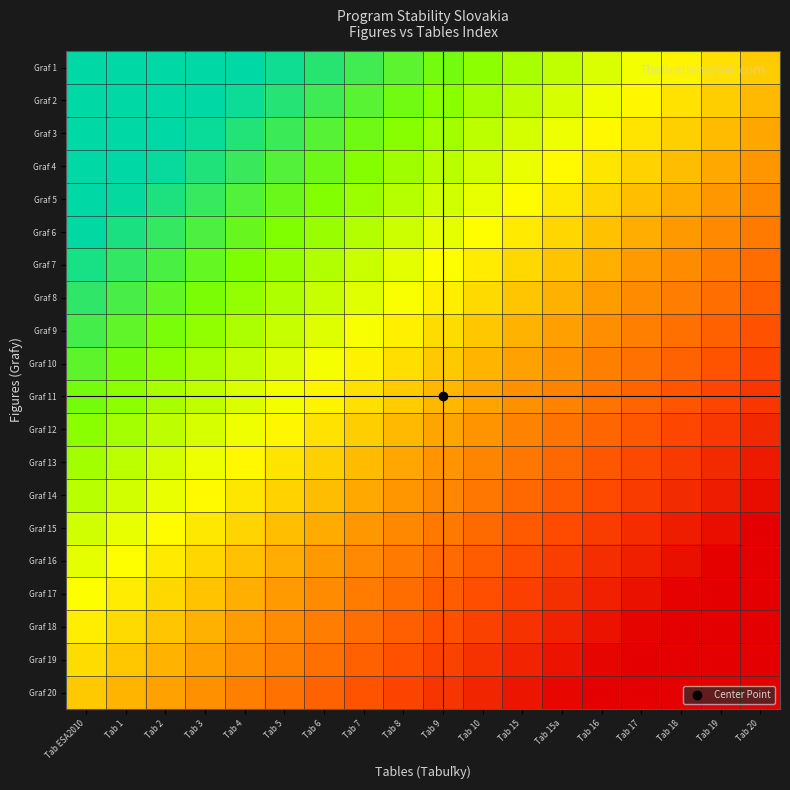

Reading left to right, what are all the values shown in this chart?

Graf 1: Tab ESA2010=0.9	Tab 1=0.9	Tab 2=0.8	Tab 3=0.8	Tab 4=0.7	Tab 5=0.7	Tab 6=0.6	Tab 7=0.6	Tab 8=0.5	Tab 9=0.4	Tab 10=0.4	Tab 15=0.3	Tab 15a=0.3	Tab 16=0.2	Tab 17=0.2	Tab 18=0.1	Tab 19=0.1	Tab 20=0.0
Graf 2: Tab ESA2010=0.9	Tab 1=0.8	Tab 2=0.8	Tab 3=0.7	Tab 4=0.7	Tab 5=0.6	Tab 6=0.6	Tab 7=0.5	Tab 8=0.5	Tab 9=0.4	Tab 10=0.3	Tab 15=0.3	Tab 15a=0.2	Tab 16=0.2	Tab 17=0.1	Tab 18=0.1	Tab 19=0.0	Tab 20=-0.1
Graf 3: Tab ESA2010=0.8	Tab 1=0.8	Tab 2=0.7	Tab 3=0.7	Tab 4=0.6	Tab 5=0.6	Tab 6=0.5	Tab 7=0.5	Tab 8=0.4	Tab 9=0.3	Tab 10=0.3	Tab 15=0.2	Tab 15a=0.2	Tab 16=0.1	Tab 17=0.1	Tab 18=0.0	Tab 19=-0.0	Tab 20=-0.1
Graf 4: Tab ESA2010=0.8	Tab 1=0.7	Tab 2=0.7	Tab 3=0.6	Tab 4=0.6	Tab 5=0.5	Tab 6=0.5	Tab 7=0.4	Tab 8=0.3	Tab 9=0.3	Tab 10=0.2	Tab 15=0.2	Tab 15a=0.1	Tab 16=0.1	Tab 17=0.0	Tab 18=-0.0	Tab 19=-0.1	Tab 20=-0.1
Graf 5: Tab ESA2010=0.7	Tab 1=0.7	Tab 2=0.6	Tab 3=0.6	Tab 4=0.5	Tab 5=0.5	Tab 6=0.4	Tab 7=0.4	Tab 8=0.3	Tab 9=0.2	Tab 10=0.2	Tab 15=0.1	Tab 15a=0.1	Tab 16=0.0	Tab 17=-0.0	Tab 18=-0.1	Tab 19=-0.1	Tab 20=-0.2
Graf 6: Tab ESA2010=0.7	Tab 1=0.6	Tab 2=0.6	Tab 3=0.5	Tab 4=0.5	Tab 5=0.4	Tab 6=0.4	Tab 7=0.3	Tab 8=0.2	Tab 9=0.2	Tab 10=0.1	Tab 15=0.1	Tab 15a=0.0	Tab 16=-0.0	Tab 17=-0.1	Tab 18=-0.1	Tab 19=-0.2	Tab 20=-0.2
Graf 7: Tab ESA2010=0.6	Tab 1=0.6	Tab 2=0.5	Tab 3=0.5	Tab 4=0.4	Tab 5=0.4	Tab 6=0.3	Tab 7=0.3	Tab 8=0.2	Tab 9=0.1	Tab 10=0.1	Tab 15=0.0	Tab 15a=-0.0	Tab 16=-0.1	Tab 17=-0.1	Tab 18=-0.2	Tab 19=-0.2	Tab 20=-0.3
Graf 8: Tab ESA2010=0.6	Tab 1=0.5	Tab 2=0.5	Tab 3=0.4	Tab 4=0.4	Tab 5=0.3	Tab 6=0.3	Tab 7=0.2	Tab 8=0.1	Tab 9=0.1	Tab 10=0.0	Tab 15=-0.0	Tab 15a=-0.1	Tab 16=-0.1	Tab 17=-0.2	Tab 18=-0.2	Tab 19=-0.3	Tab 20=-0.3
Graf 9: Tab ESA2010=0.5	Tab 1=0.5	Tab 2=0.4	Tab 3=0.4	Tab 4=0.3	Tab 5=0.3	Tab 6=0.2	Tab 7=0.2	Tab 8=0.1	Tab 9=0.0	Tab 10=-0.0	Tab 15=-0.1	Tab 15a=-0.1	Tab 16=-0.2	Tab 17=-0.2	Tab 18=-0.3	Tab 19=-0.3	Tab 20=-0.4
Graf 10: Tab ESA2010=0.5	Tab 1=0.4	Tab 2=0.4	Tab 3=0.3	Tab 4=0.3	Tab 5=0.2	Tab 6=0.2	Tab 7=0.1	Tab 8=0.1	Tab 9=-0.0	Tab 10=-0.1	Tab 15=-0.1	Tab 15a=-0.2	Tab 16=-0.2	Tab 17=-0.3	Tab 18=-0.3	Tab 19=-0.4	Tab 20=-0.4
Graf 11: Tab ESA2010=0.4	Tab 1=0.4	Tab 2=0.3	Tab 3=0.3	Tab 4=0.2	Tab 5=0.2	Tab 6=0.1	Tab 7=0.1	Tab 8=0.0	Tab 9=-0.1	Tab 10=-0.1	Tab 15=-0.2	Tab 15a=-0.2	Tab 16=-0.3	Tab 17=-0.3	Tab 18=-0.4	Tab 19=-0.4	Tab 20=-0.5
Graf 12: Tab ESA2010=0.4	Tab 1=0.3	Tab 2=0.3	Tab 3=0.2	Tab 4=0.2	Tab 5=0.1	Tab 6=0.1	Tab 7=0.0	Tab 8=-0.1	Tab 9=-0.1	Tab 10=-0.2	Tab 15=-0.2	Tab 15a=-0.3	Tab 16=-0.3	Tab 17=-0.4	Tab 18=-0.4	Tab 19=-0.5	Tab 20=-0.6
Graf 13: Tab ESA2010=0.3	Tab 1=0.3	Tab 2=0.2	Tab 3=0.2	Tab 4=0.1	Tab 5=0.1	Tab 6=0.0	Tab 7=-0.0	Tab 8=-0.1	Tab 9=-0.2	Tab 10=-0.2	Tab 15=-0.3	Tab 15a=-0.3	Tab 16=-0.4	Tab 17=-0.4	Tab 18=-0.5	Tab 19=-0.5	Tab 20=-0.6
Graf 14: Tab ESA2010=0.3	Tab 1=0.2	Tab 2=0.2	Tab 3=0.1	Tab 4=0.1	Tab 5=0.0	Tab 6=-0.0	Tab 7=-0.1	Tab 8=-0.1	Tab 9=-0.2	Tab 10=-0.3	Tab 15=-0.3	Tab 15a=-0.4	Tab 16=-0.4	Tab 17=-0.5	Tab 18=-0.5	Tab 19=-0.6	Tab 20=-0.7
Graf 15: Tab ESA2010=0.2	Tab 1=0.2	Tab 2=0.1	Tab 3=0.1	Tab 4=0.0	Tab 5=-0.0	Tab 6=-0.1	Tab 7=-0.1	Tab 8=-0.2	Tab 9=-0.3	Tab 10=-0.3	Tab 15=-0.4	Tab 15a=-0.4	Tab 16=-0.5	Tab 17=-0.5	Tab 18=-0.6	Tab 19=-0.6	Tab 20=-0.7
Graf 16: Tab ESA2010=0.2	Tab 1=0.1	Tab 2=0.1	Tab 3=0.0	Tab 4=-0.0	Tab 5=-0.1	Tab 6=-0.1	Tab 7=-0.2	Tab 8=-0.2	Tab 9=-0.3	Tab 10=-0.4	Tab 15=-0.4	Tab 15a=-0.5	Tab 16=-0.5	Tab 17=-0.6	Tab 18=-0.6	Tab 19=-0.7	Tab 20=-0.8
Graf 17: Tab ESA2010=0.1	Tab 1=0.1	Tab 2=0.0	Tab 3=-0.0	Tab 4=-0.1	Tab 5=-0.1	Tab 6=-0.2	Tab 7=-0.2	Tab 8=-0.3	Tab 9=-0.4	Tab 10=-0.4	Tab 15=-0.5	Tab 15a=-0.5	Tab 16=-0.6	Tab 17=-0.6	Tab 18=-0.7	Tab 19=-0.7	Tab 20=-0.8
Graf 18: Tab ESA2010=0.1	Tab 1=0.0	Tab 2=-0.0	Tab 3=-0.1	Tab 4=-0.1	Tab 5=-0.2	Tab 6=-0.2	Tab 7=-0.3	Tab 8=-0.3	Tab 9=-0.4	Tab 10=-0.5	Tab 15=-0.5	Tab 15a=-0.6	Tab 16=-0.6	Tab 17=-0.7	Tab 18=-0.7	Tab 19=-0.8	Tab 20=-0.8
Graf 19: Tab ESA2010=0.0	Tab 1=-0.0	Tab 2=-0.1	Tab 3=-0.1	Tab 4=-0.2	Tab 5=-0.2	Tab 6=-0.3	Tab 7=-0.3	Tab 8=-0.4	Tab 9=-0.5	Tab 10=-0.5	Tab 15=-0.6	Tab 15a=-0.6	Tab 16=-0.7	Tab 17=-0.7	Tab 18=-0.8	Tab 19=-0.8	Tab 20=-0.9
Graf 20: Tab ESA2010=-0.0	Tab 1=-0.1	Tab 2=-0.1	Tab 3=-0.2	Tab 4=-0.2	Tab 5=-0.3	Tab 6=-0.3	Tab 7=-0.4	Tab 8=-0.5	Tab 9=-0.5	Tab 10=-0.6	Tab 15=-0.6	Tab 15a=-0.7	Tab 16=-0.7	Tab 17=-0.8	Tab 18=-0.8	Tab 19=-0.9	Tab 20=-0.9